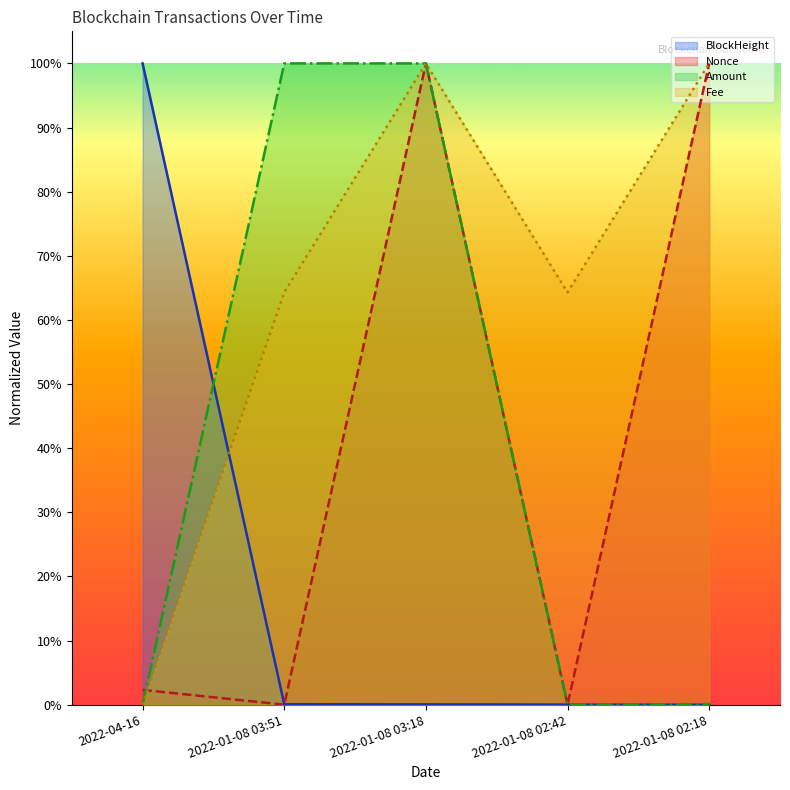

What is the sum of the Fee values at 2022-01-08 03:51 and 2022-04-16?

0.6